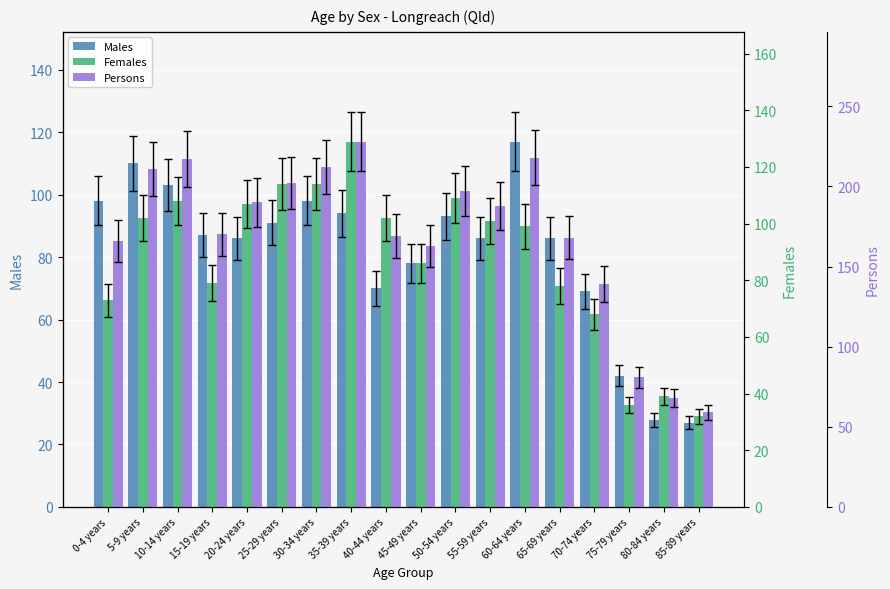

Which category has the lowest value across all series?

85-89 years